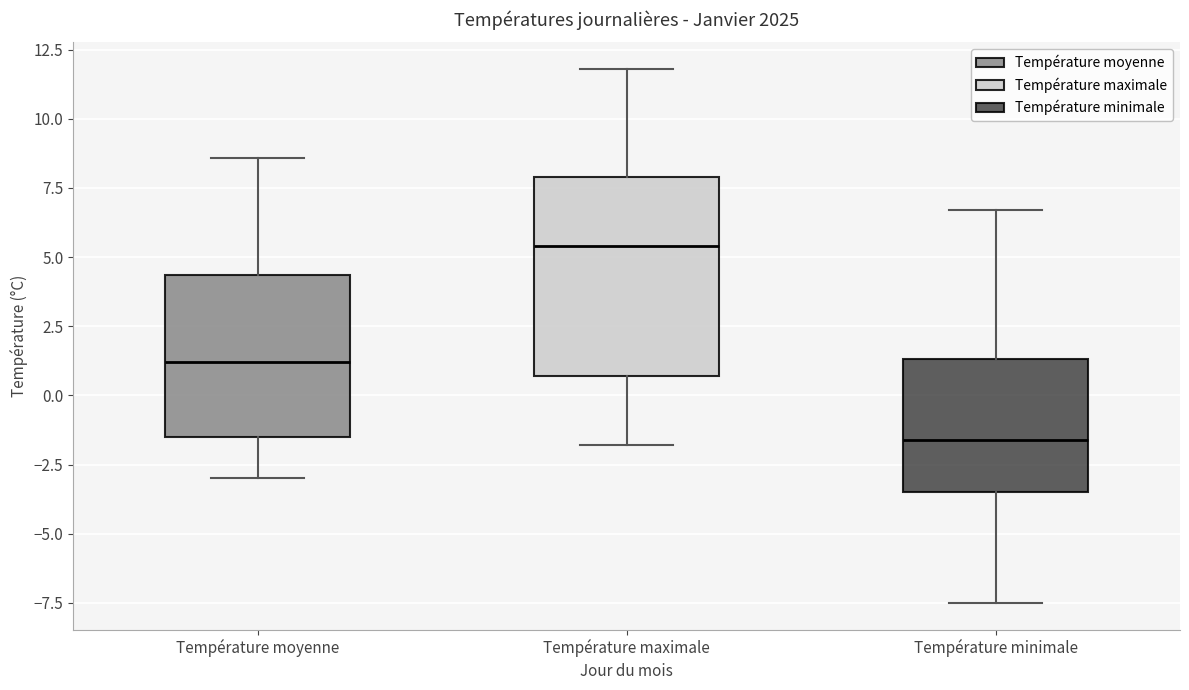

Reading left to right, transcribe this box plot: for each box, give where its median line is, the range the box spans, and where its two whiskers end, as read against the y-axis. The values are not printed on the chart, so give them approximately, as read against the axis.

Température moyenne: median 1.0, box -1.5 to 4.5, whiskers -3.0 to 8.5
Température maximale: median 5.5, box 0.5 to 8.0, whiskers -2.0 to 12.0
Température minimale: median -1.5, box -3.5 to 1.5, whiskers -7.5 to 6.5